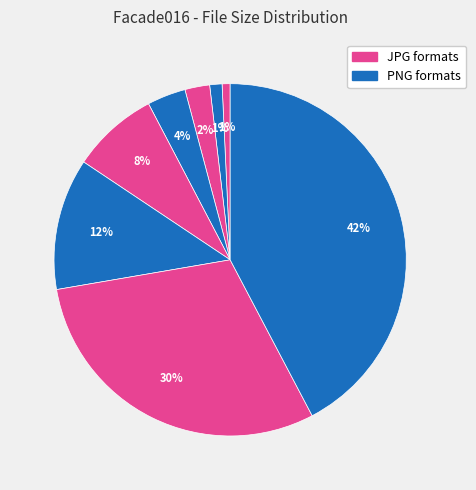

Rank the categories by value from highest to lowest.

8K-PNG, 8K-JPG, 4K-PNG, 4K-JPG, 2K-PNG, 2K-JPG, 1K-PNG, 1K-JPG